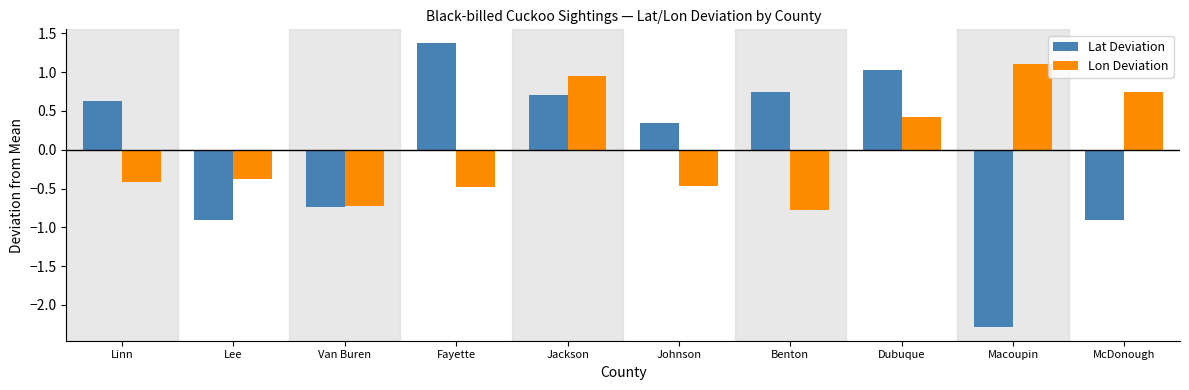

What is the value of the Lon Deviation bar at the 9th from the left?

1.1